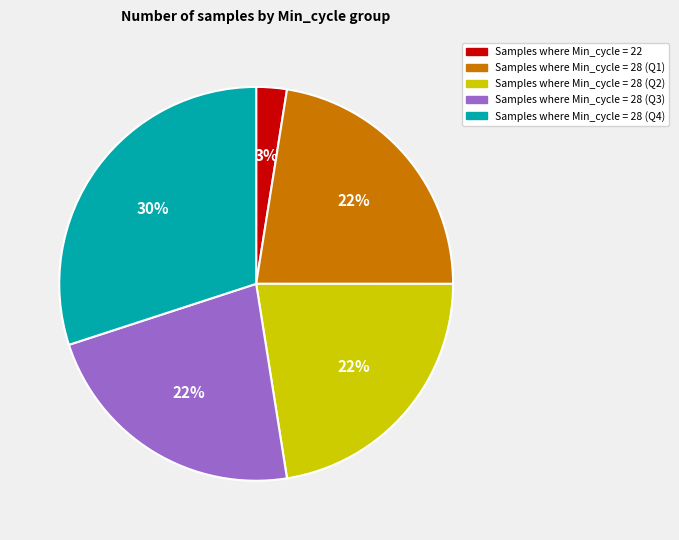

Is there any slice that represents more than half of the pie?

No